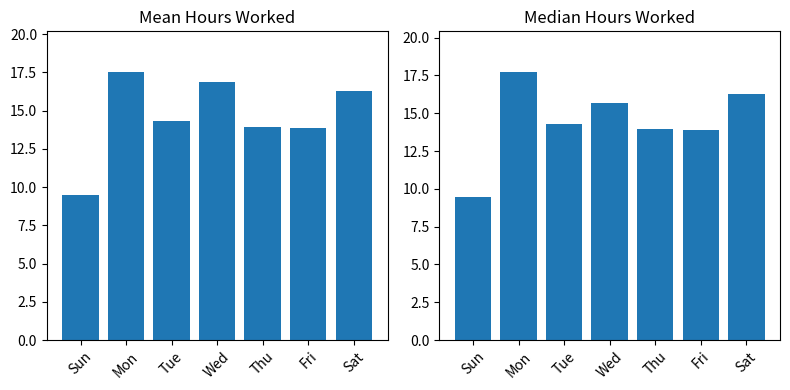

Count the number of categories in the chart.

7